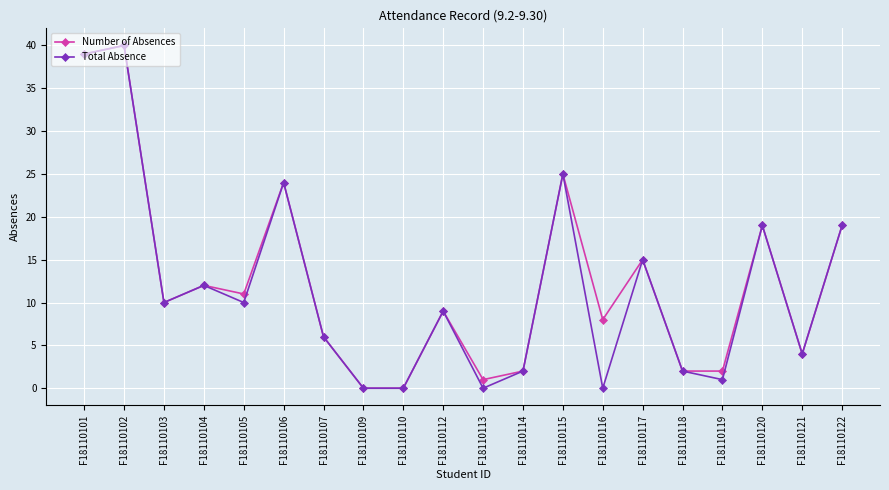

How many lines are shown in the chart?

2